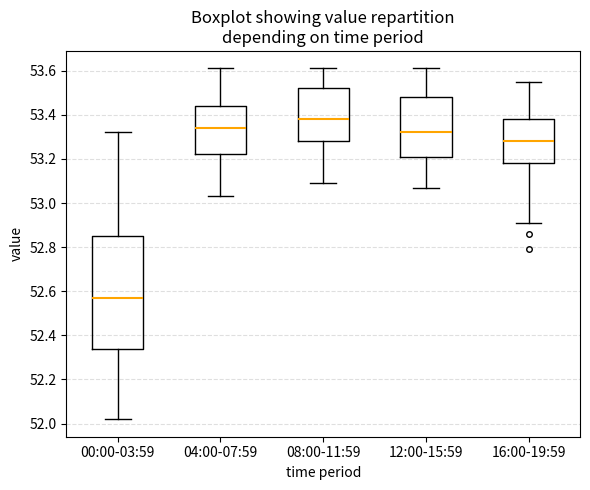

Comparing the boxes themselves (not the whiskers), which one is the tallest?

00:00-03:59